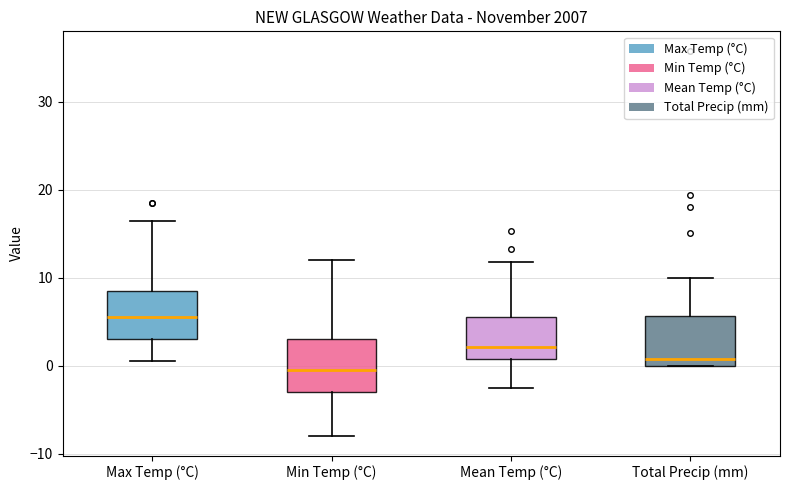

Where does the upper whisker of the box for Mean Temp (°C) end on the y-axis? The values are not printed on the chart, so give them approximately, as read against the axis.

12